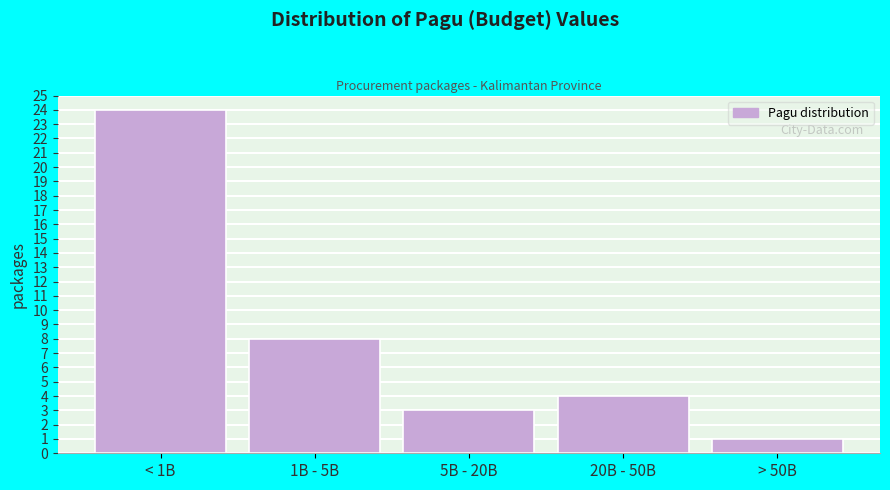

Reading left to right, what are all the values shown in this chart?

< 1B=24	1B - 5B=8	5B - 20B=3	20B - 50B=4	> 50B=1